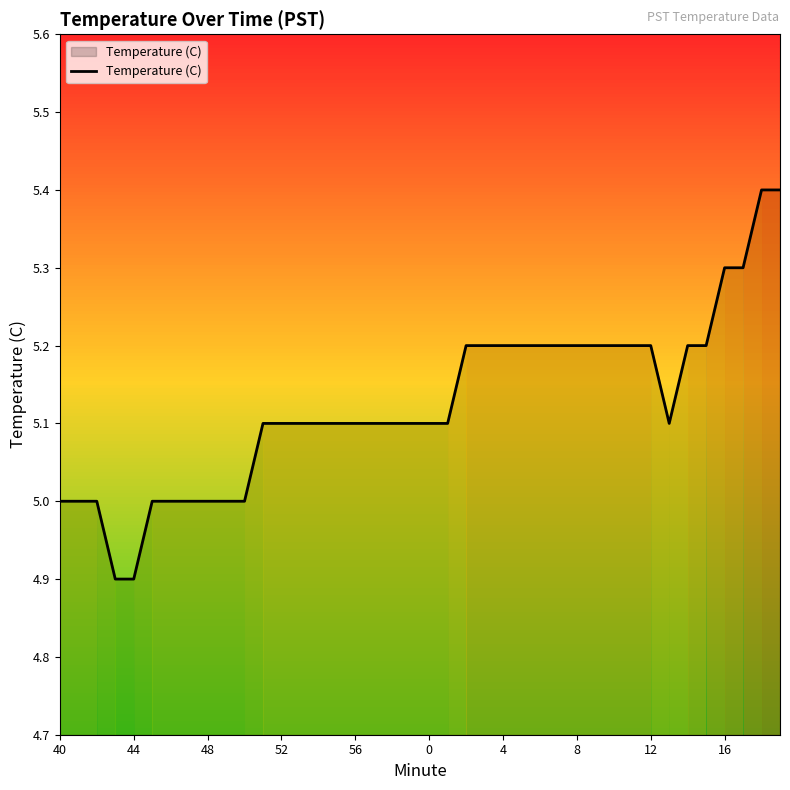

What is the smallest value displayed?

4.9